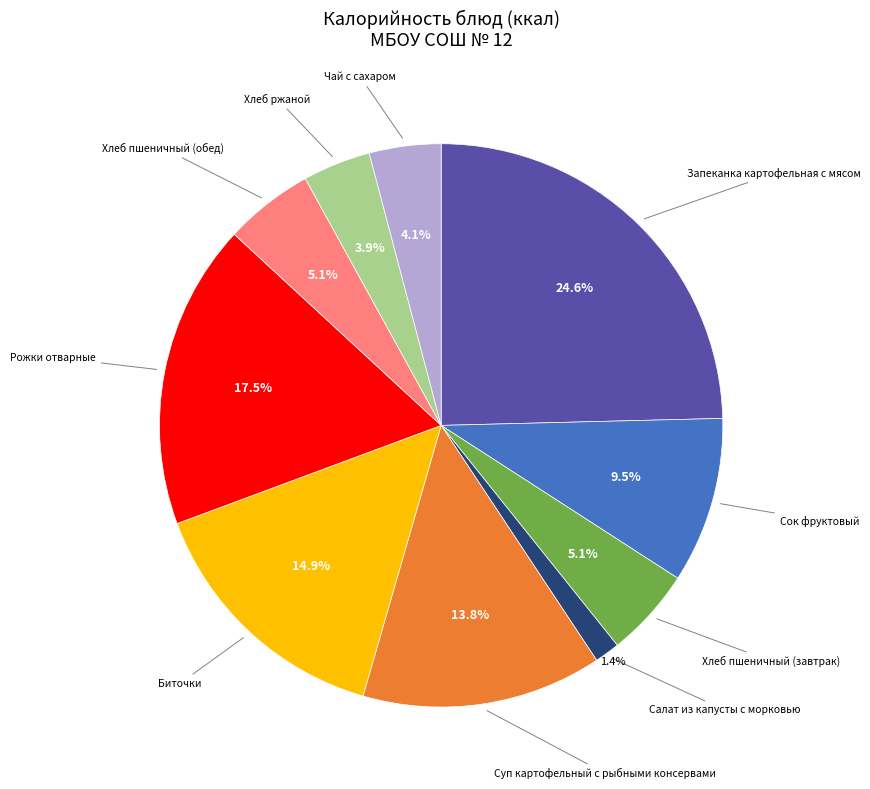

Is there any slice that represents more than half of the pie?

No